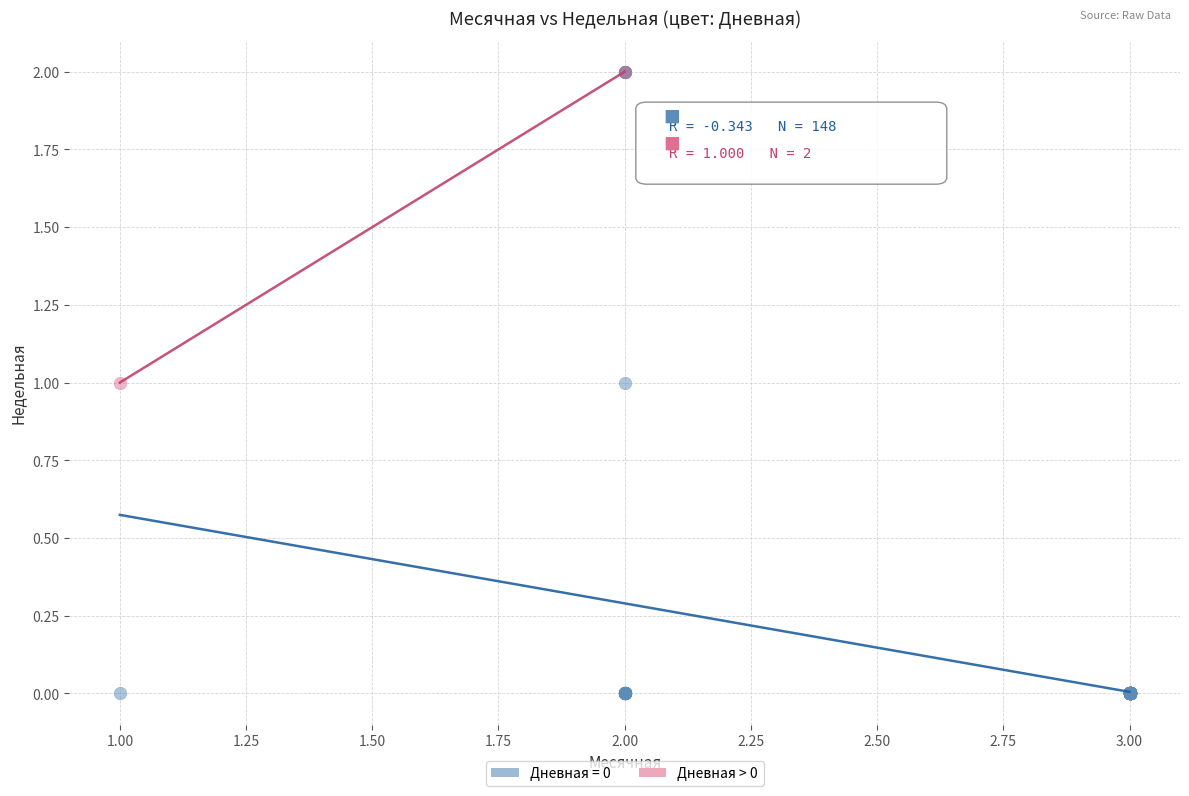

What are all the series names shown in the legend?

Дневная = 0, Дневная > 0